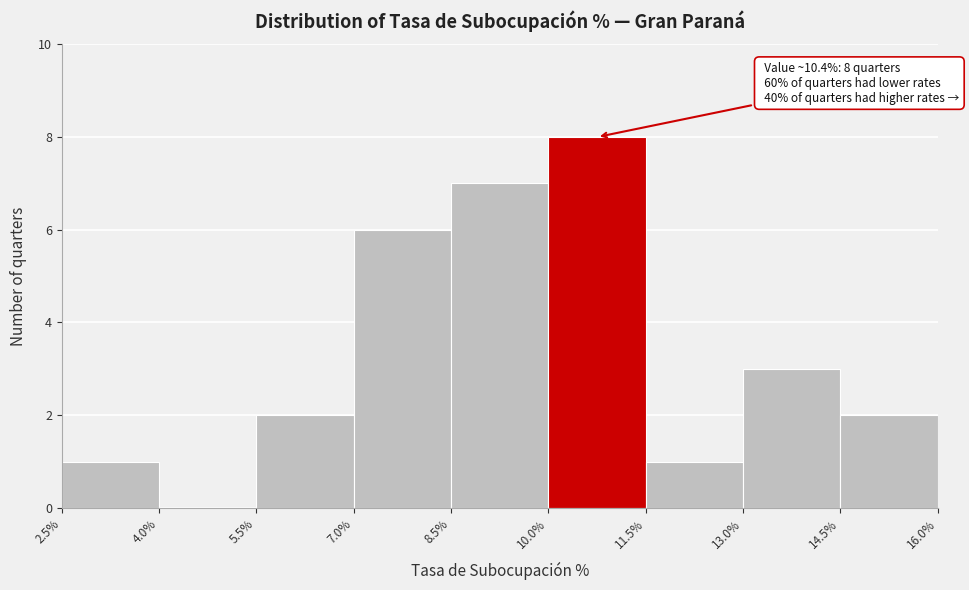

Over which range of the x-axis is the bar tallest?

10.0% to 11.5%